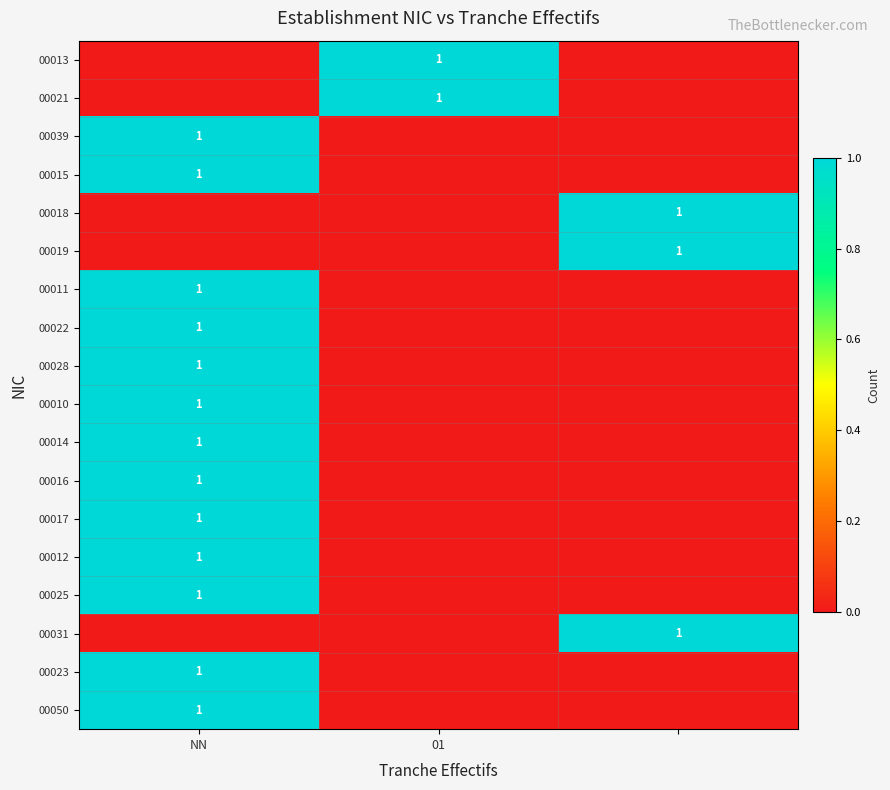

What is the total value across all series at 01?

2